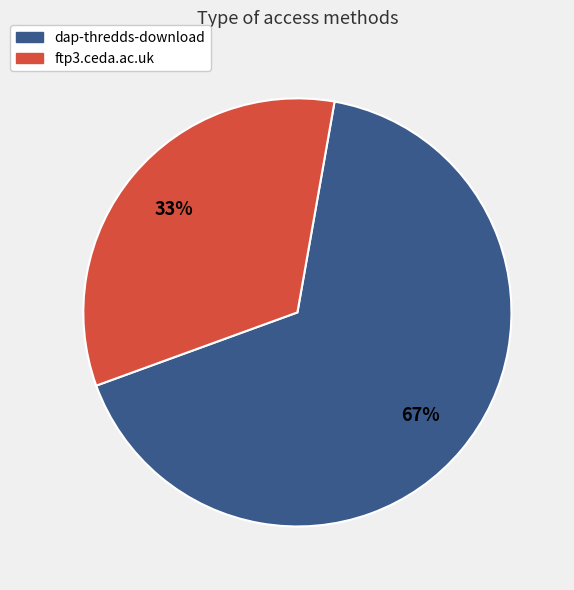

The ftp3.ceda.ac.uk slice represents 33% of the pie. True or false?

True